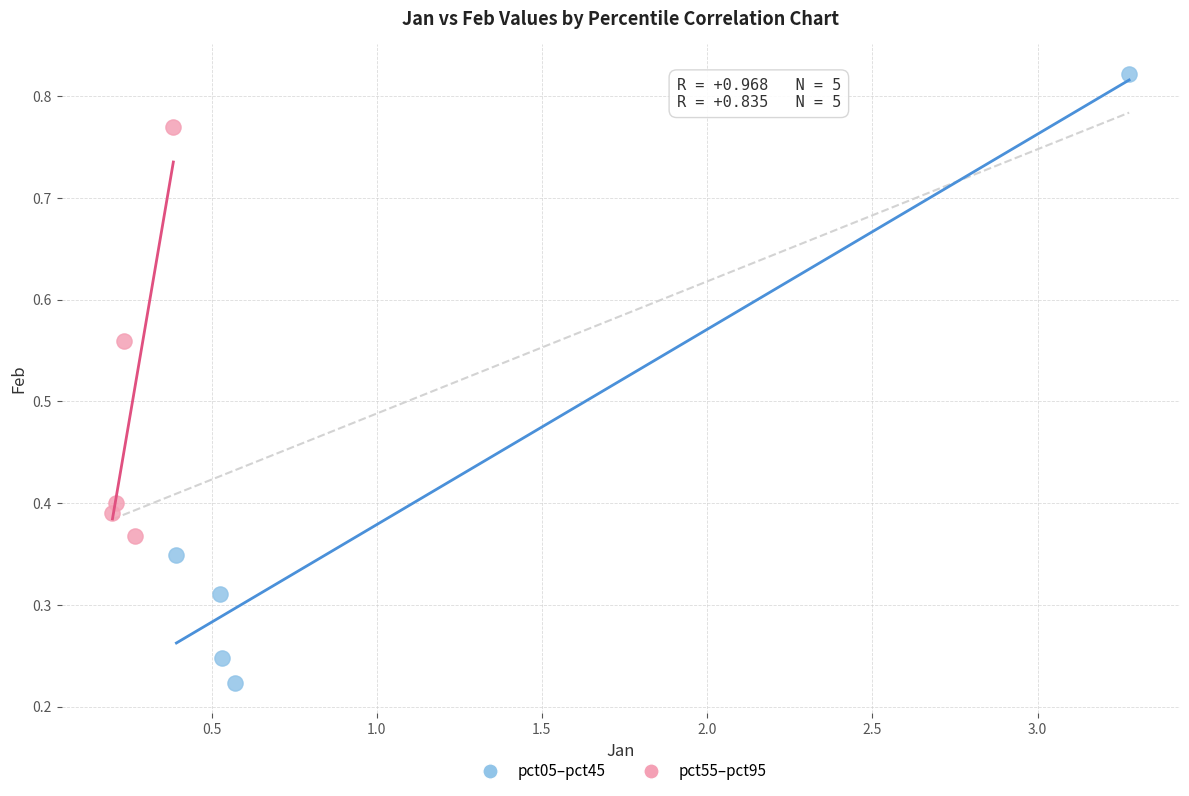

Which series has the largest Y range (max minus min)?

pct05–pct45